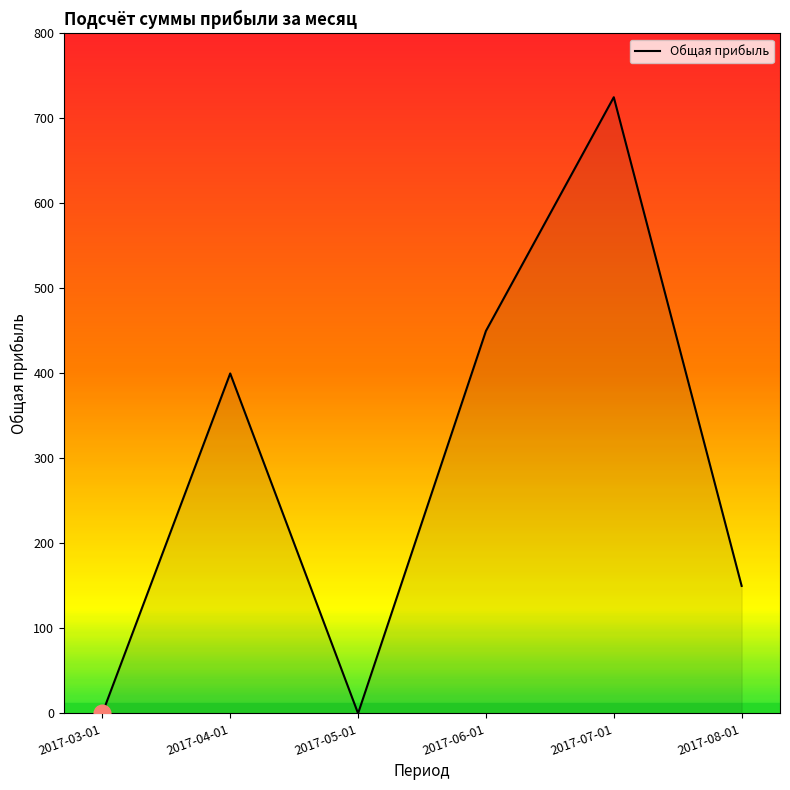

At which category does the chart reach its peak across all series?

2017-07-01